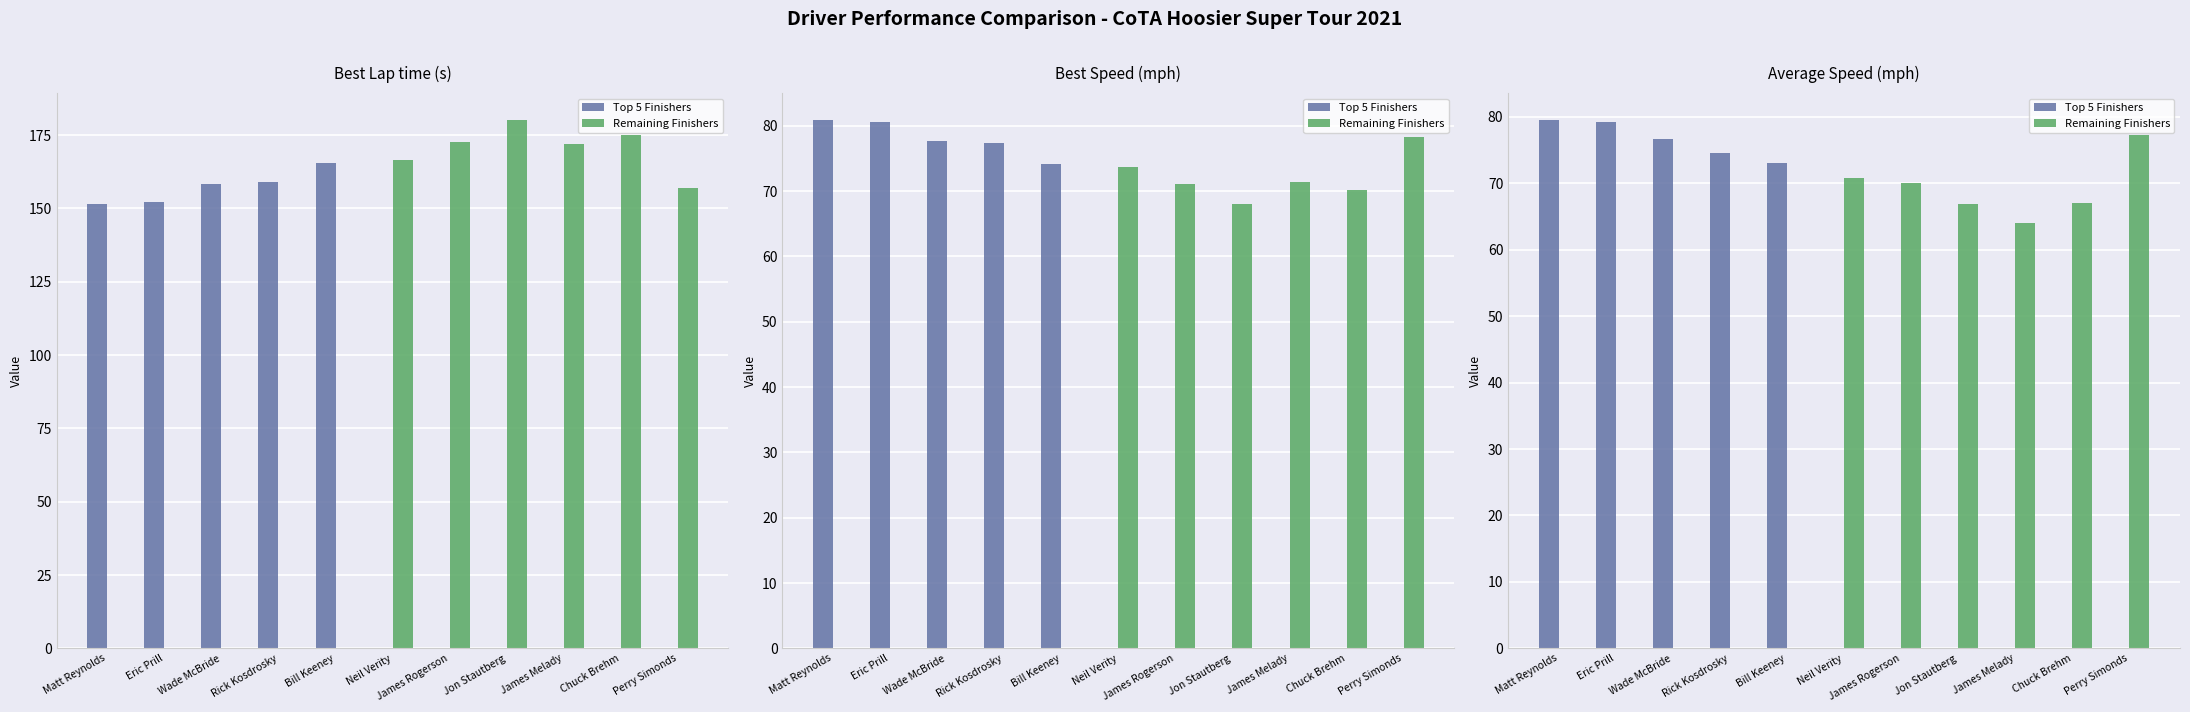

Which has a higher value, Jon Stautberg or Eric Prill?

Eric Prill